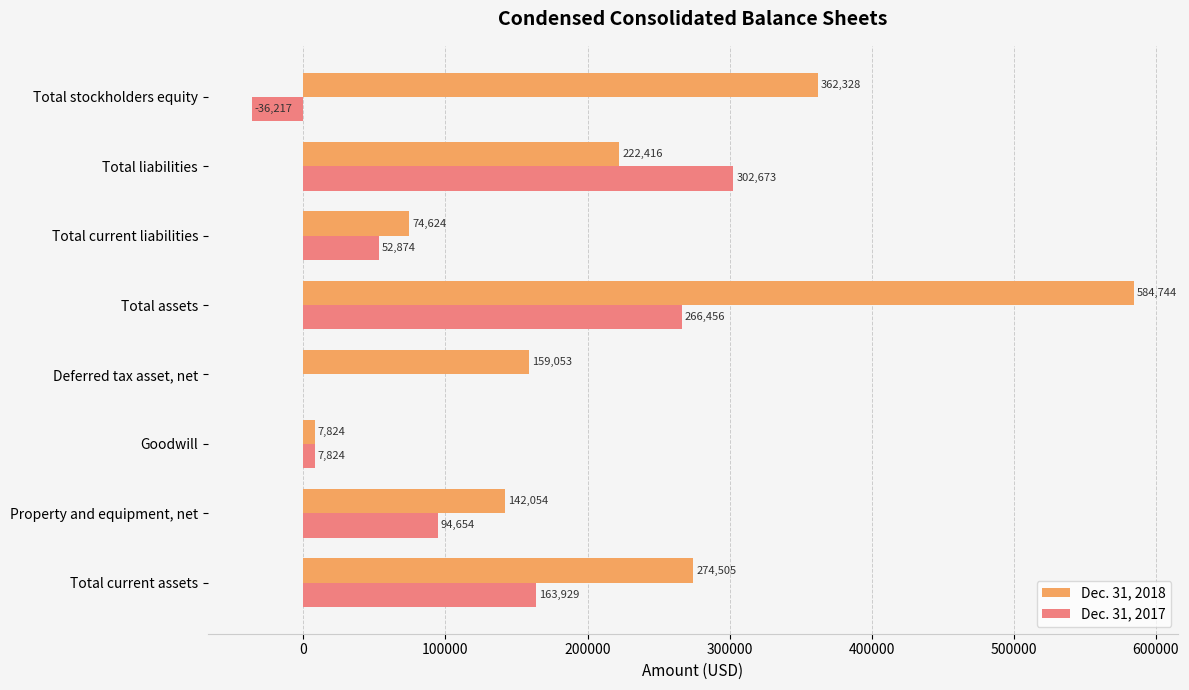

What is the sum of the Dec. 31, 2018 values at Total liabilities and Total assets?

807160